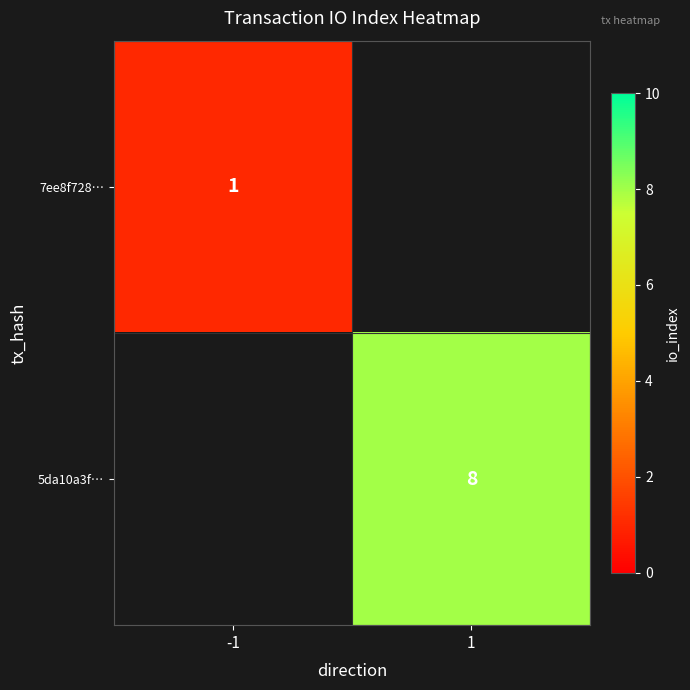

List the series in order of their peak value, lowest first.

7ee8f728…, 5da10a3f…